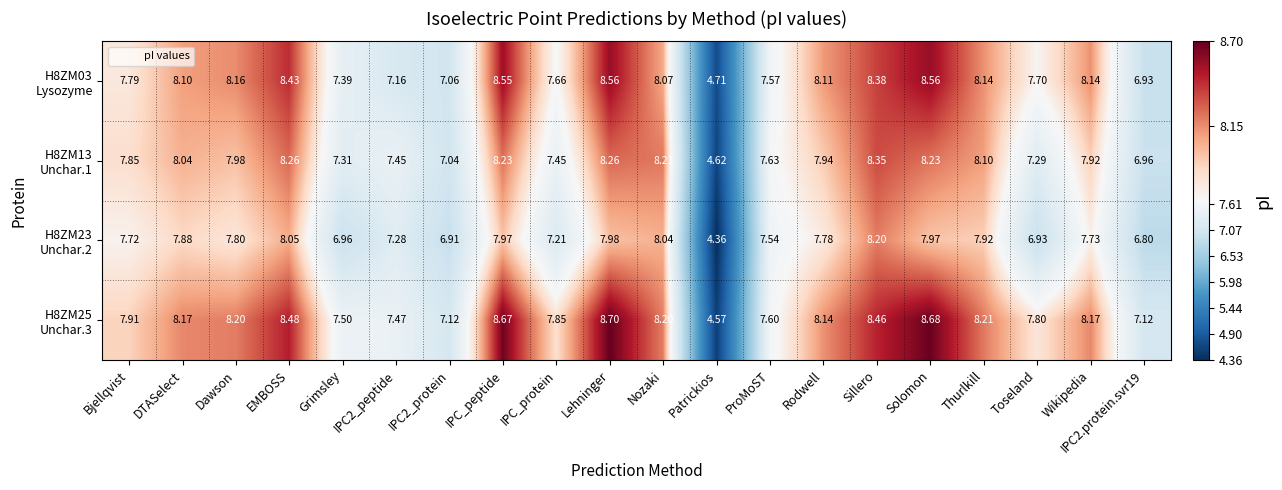

Which category has the highest value across all series?

Lehninger